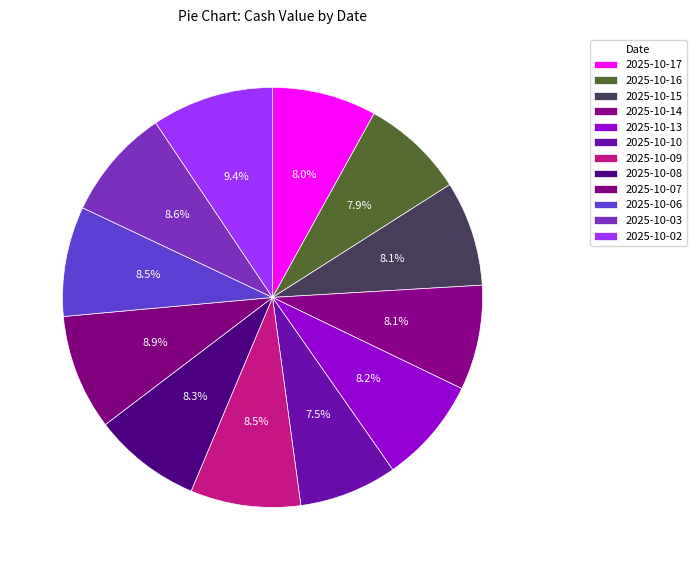

To the nearest percent, what is the combined percentage of 2025-10-03 and 2025-10-17?

17%